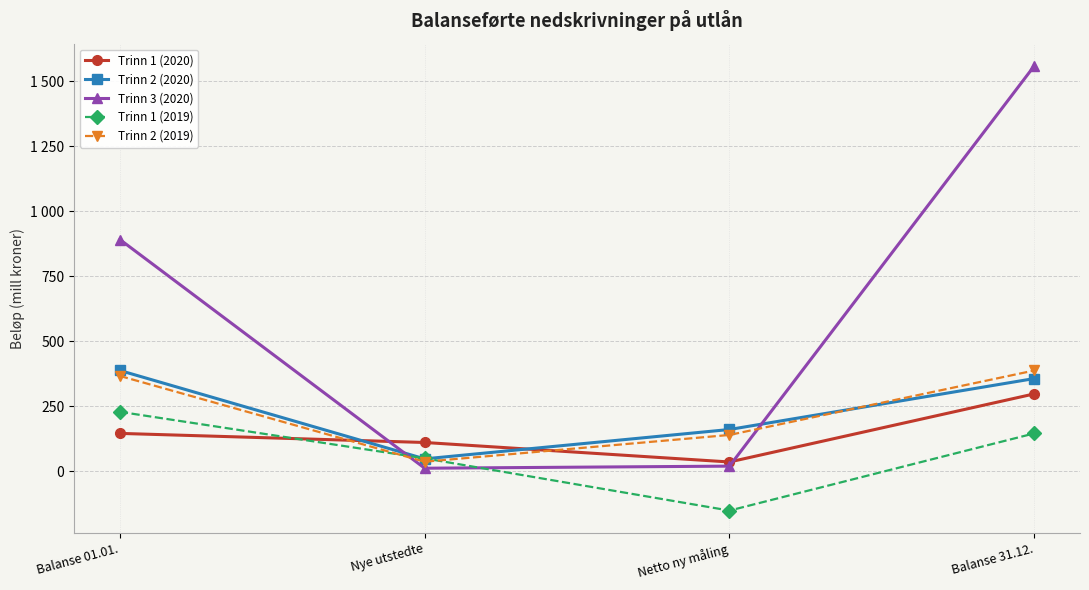

Between Balanse 01.01. and Netto ny måling, which series saw the biggest shift?

Trinn 3 (2020)